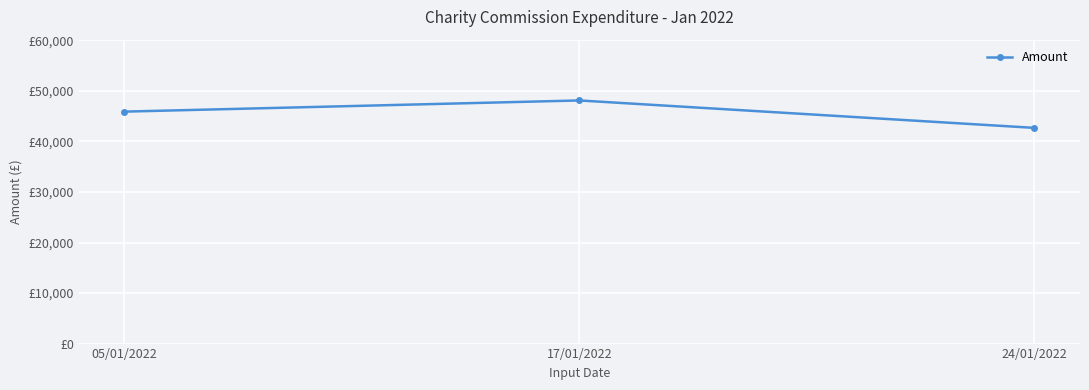

Reading left to right, transcribe all the data shown in this chart.

05/01/2022=45900.0	17/01/2022=48112.1	24/01/2022=42683.9